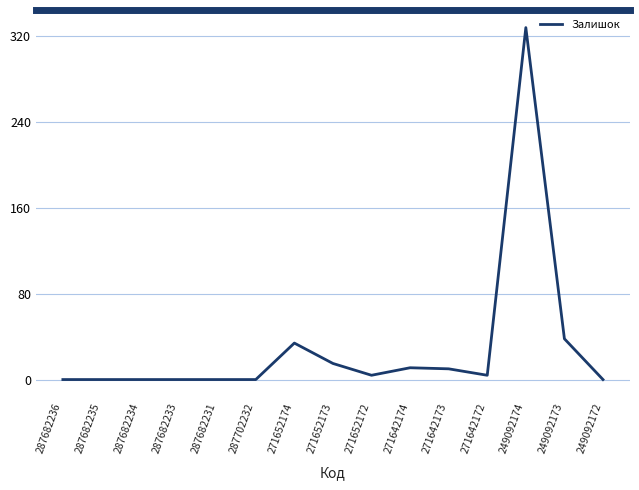

Which has a higher value, 271642173 or 287682236?

271642173